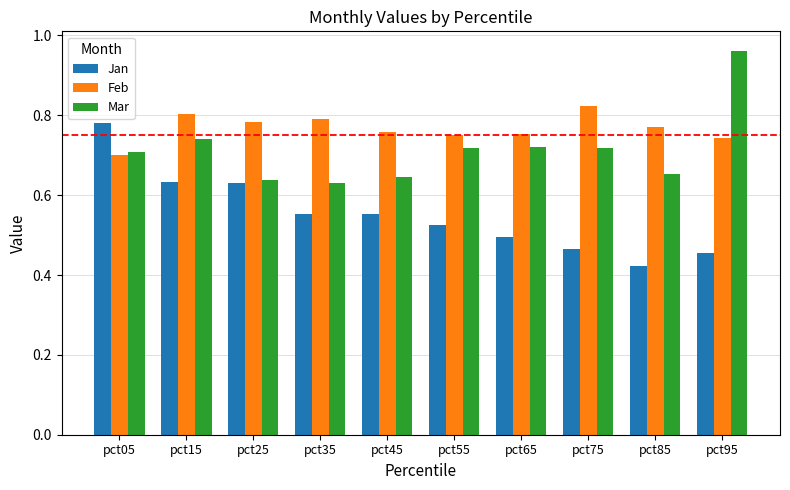

How many Jan values are between 0 and 1?

10